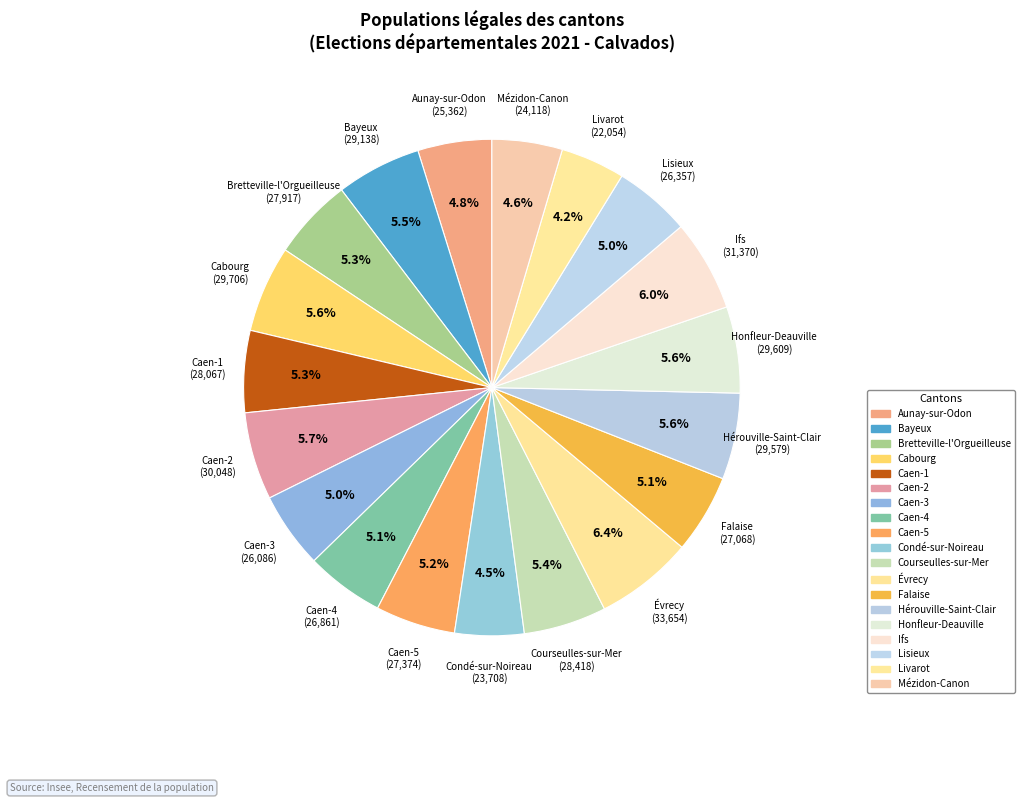

What is the ratio of the value at Bayeux to the value at Aunay-sur-Odon?

1.1